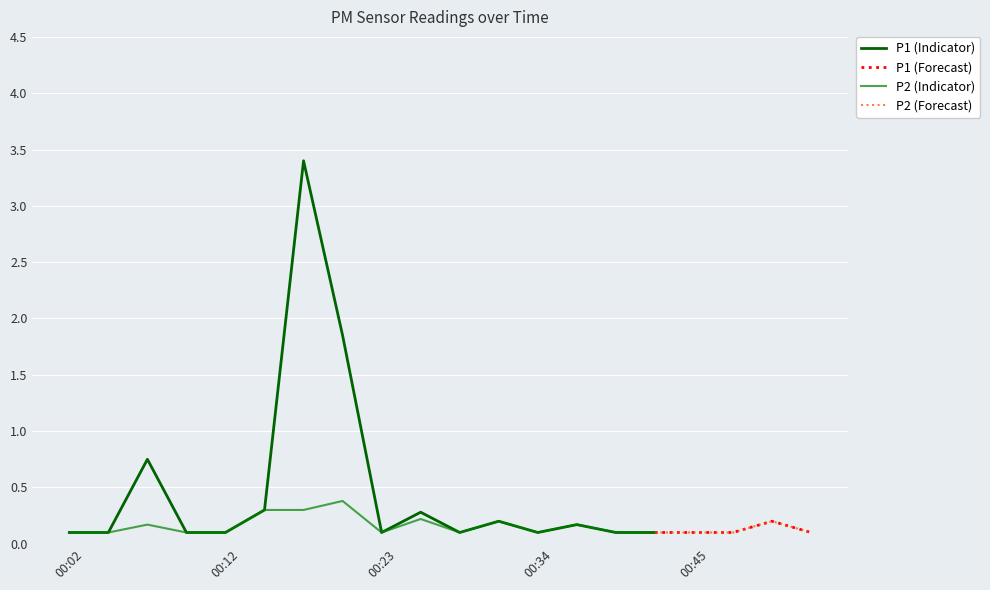

Where is the first local maximum for P1?

00:07